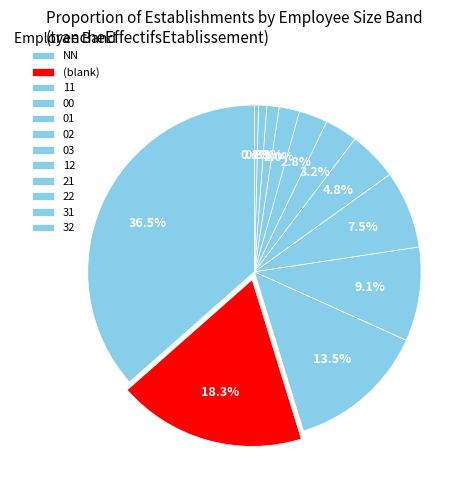

The 32 slice represents 0% of the pie. True or false?

True